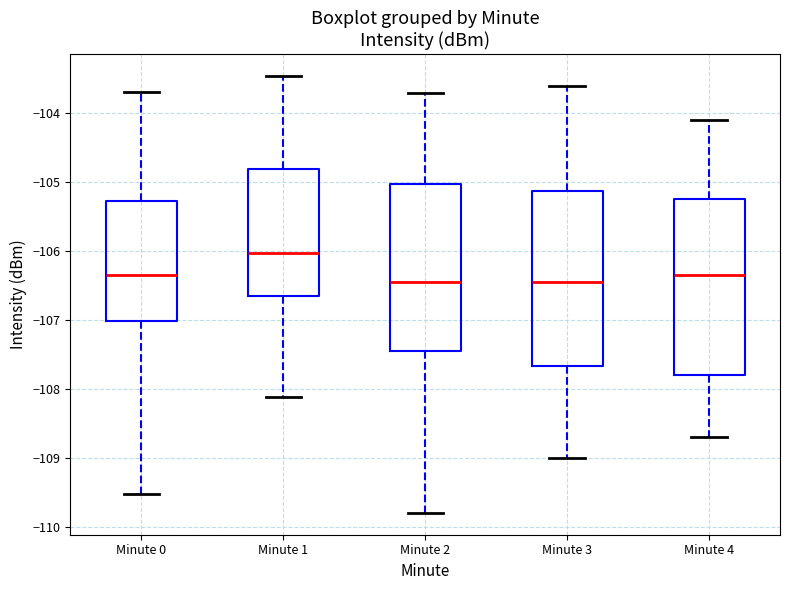

Which box has the highest median line?

Minute 1